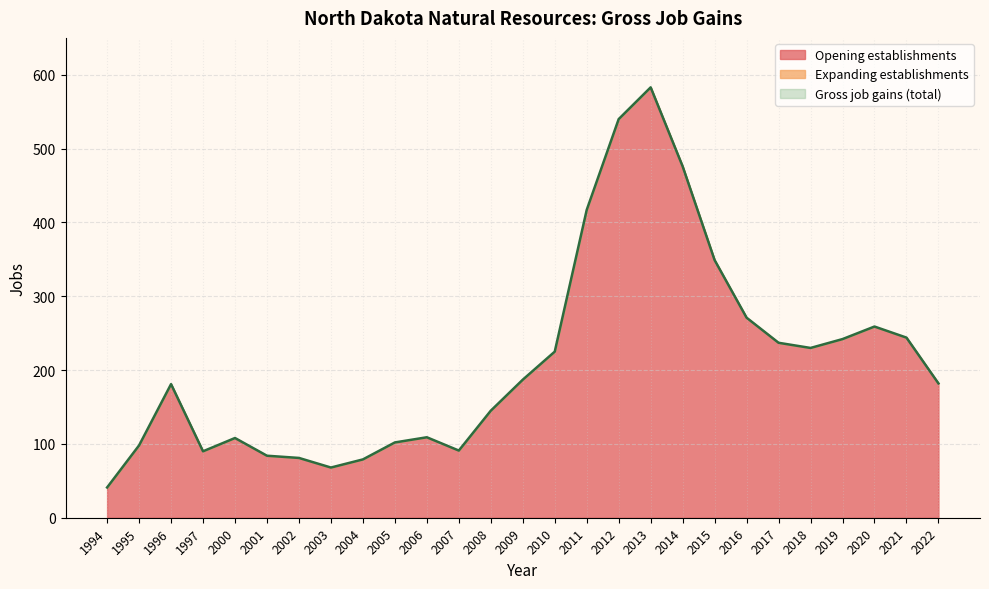

The Gross job gains series shows 181 at 1996. True or false?

True